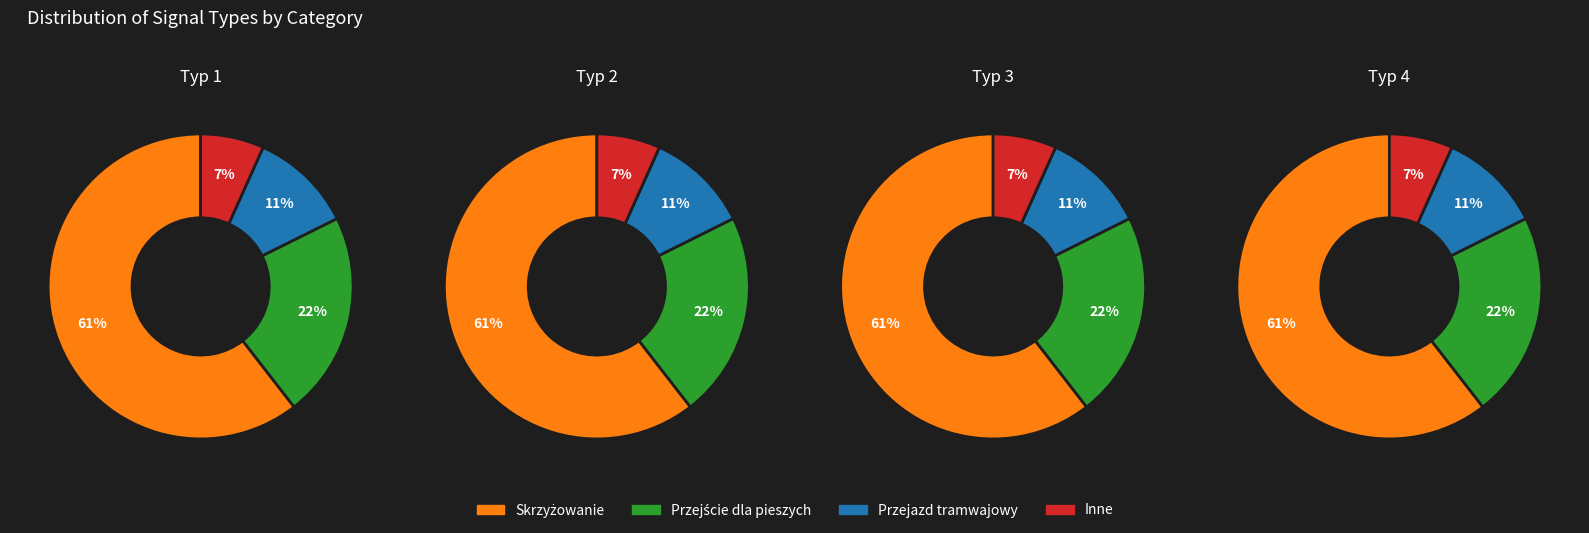

How many slices are in this pie chart?

4